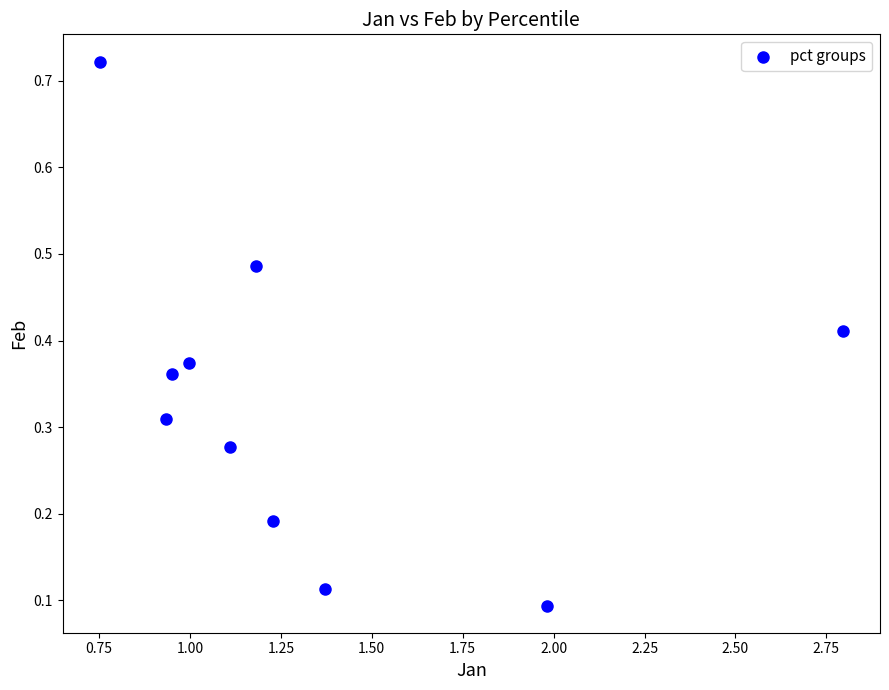

What is the range of Y values (max minus min)?

0.6